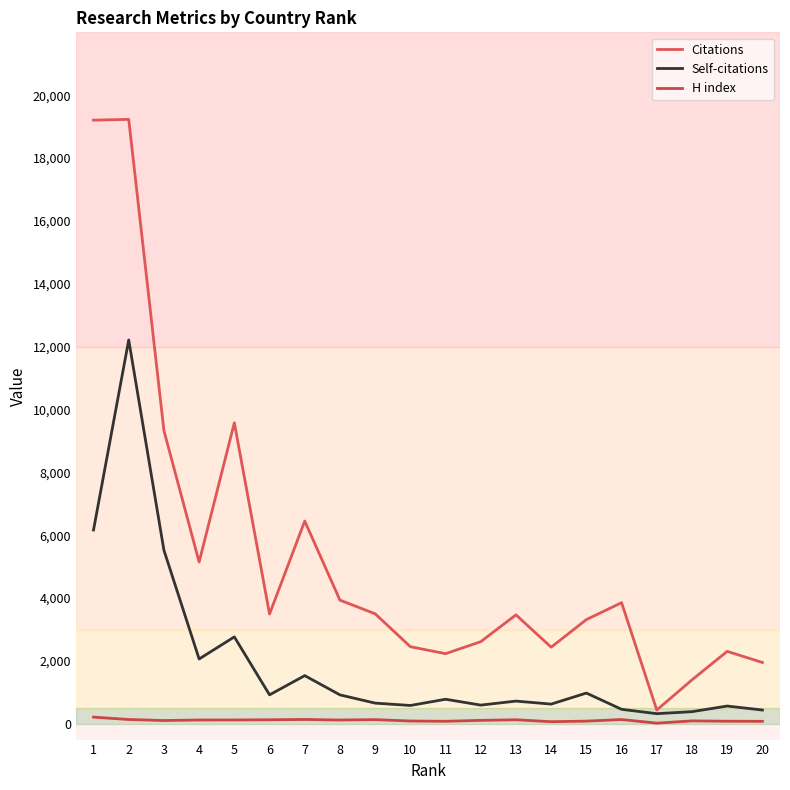

Where does the Citations series first go above 3494?

1